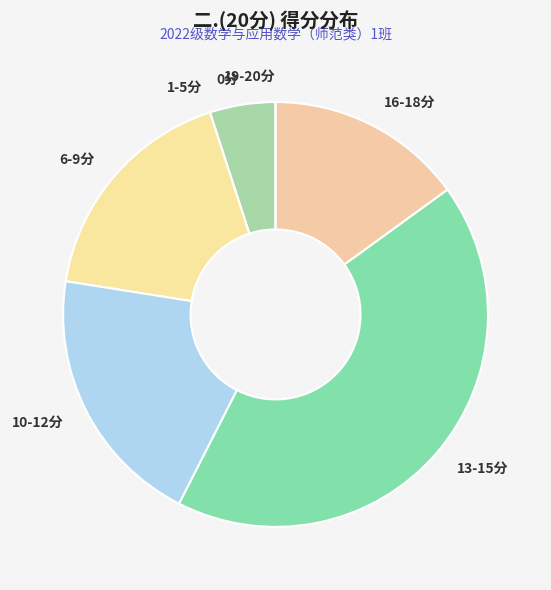

Is the sum of 0分 and 16-18分 greater than half?

No